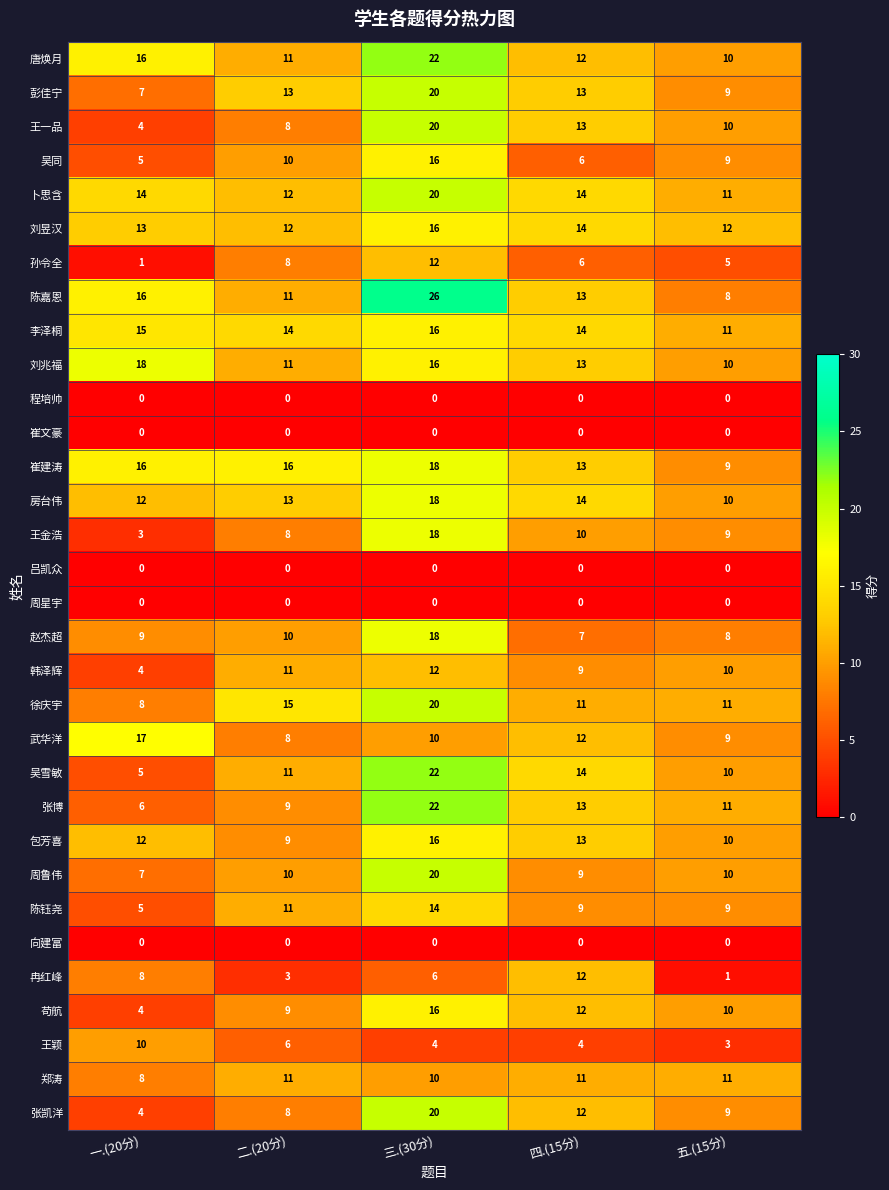

Rank the categories by 韩泽辉 value from highest to lowest.

三.(30分), 二.(20分), 五.(15分), 四.(15分), 一.(20分)